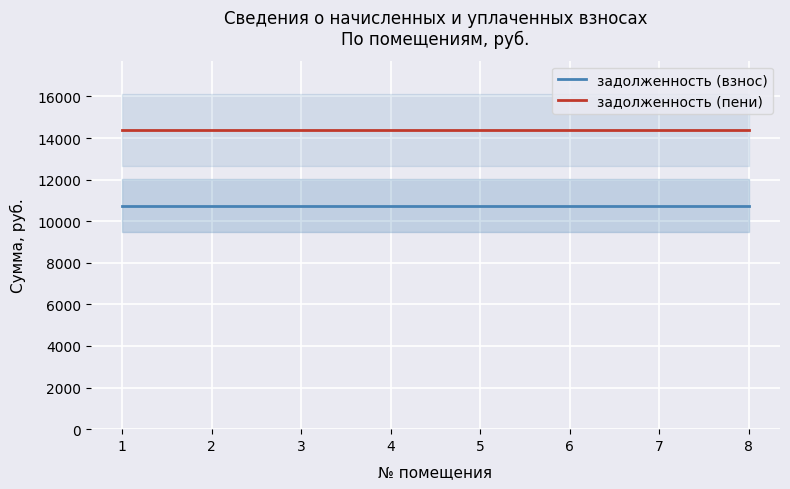

Reading left to right, what are all the values shown in this chart?

задолженность (взнос): 10752.0	10752.0	10752.0	10752.0	10752.0	10752.0	10752.0	10752.0
задолженность (пени): 14380.8	14380.8	14380.8	14380.8	14380.8	14380.8	14380.8	14380.8